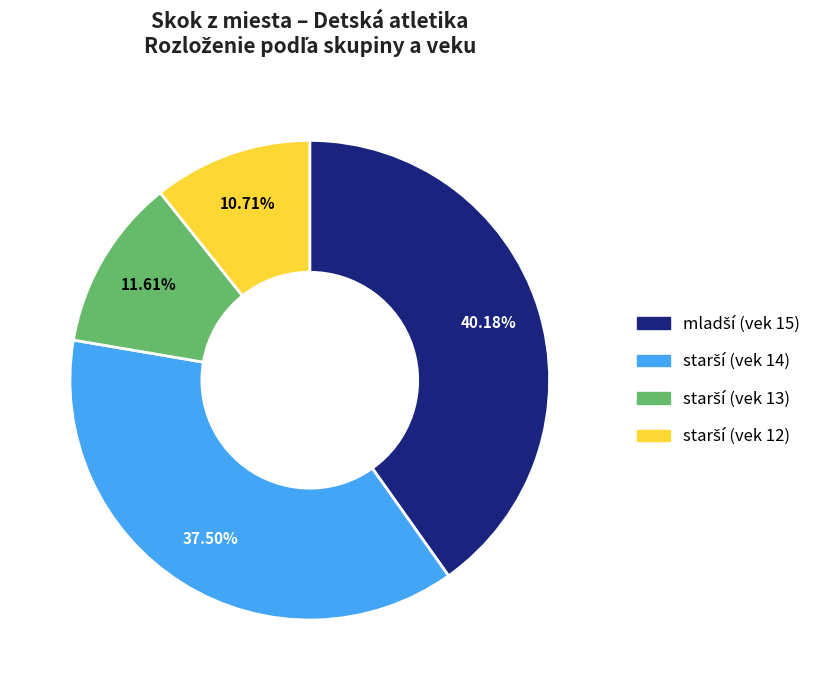

How many segments does this pie chart have?

4